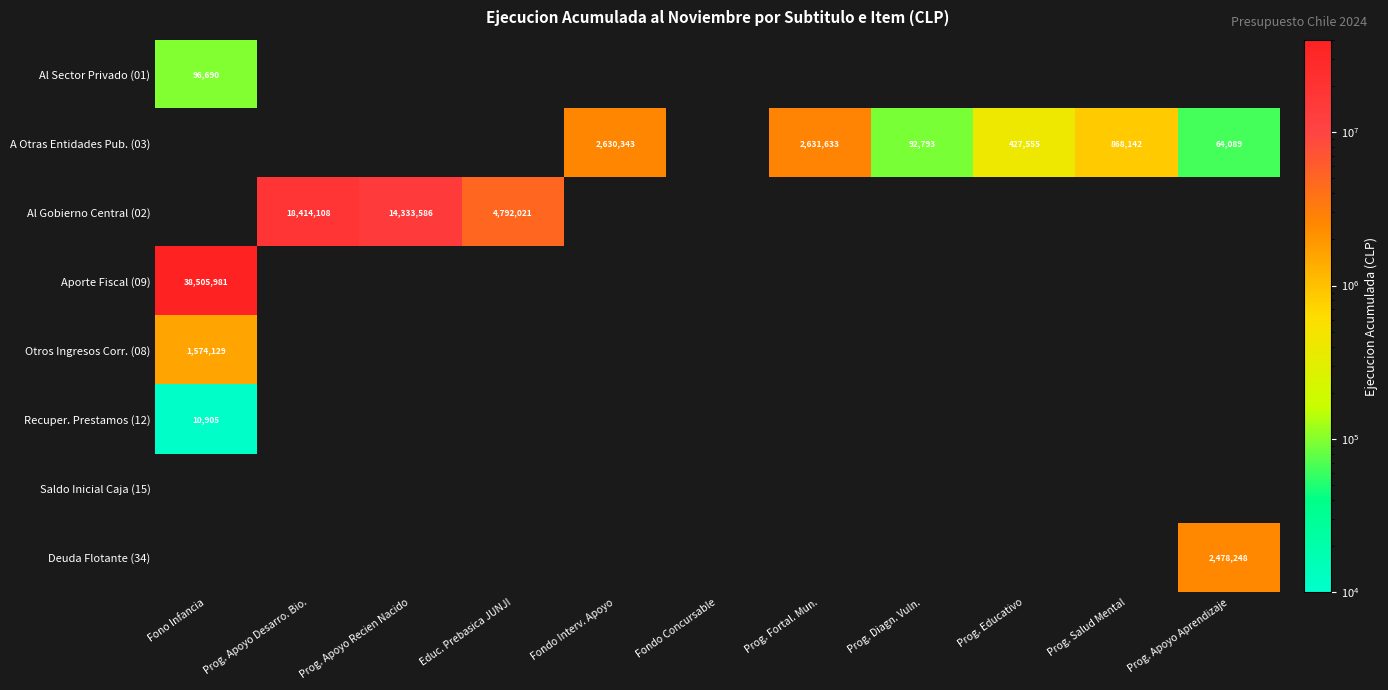

Count the number of categories in the chart.

11